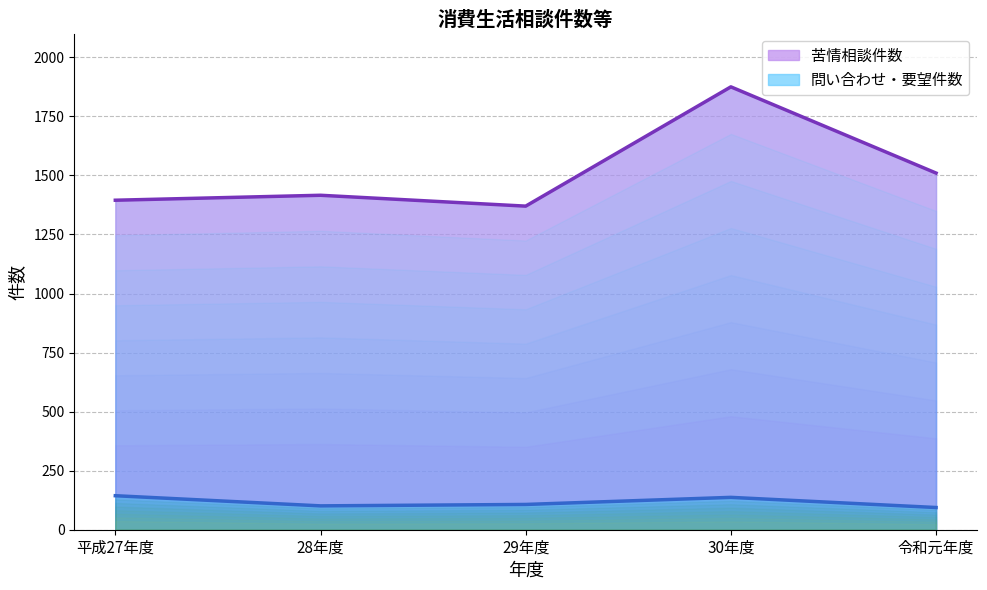

Rank the series by their maximum value, from highest to lowest.

苦情相談件数, 問い合わせ・要望件数